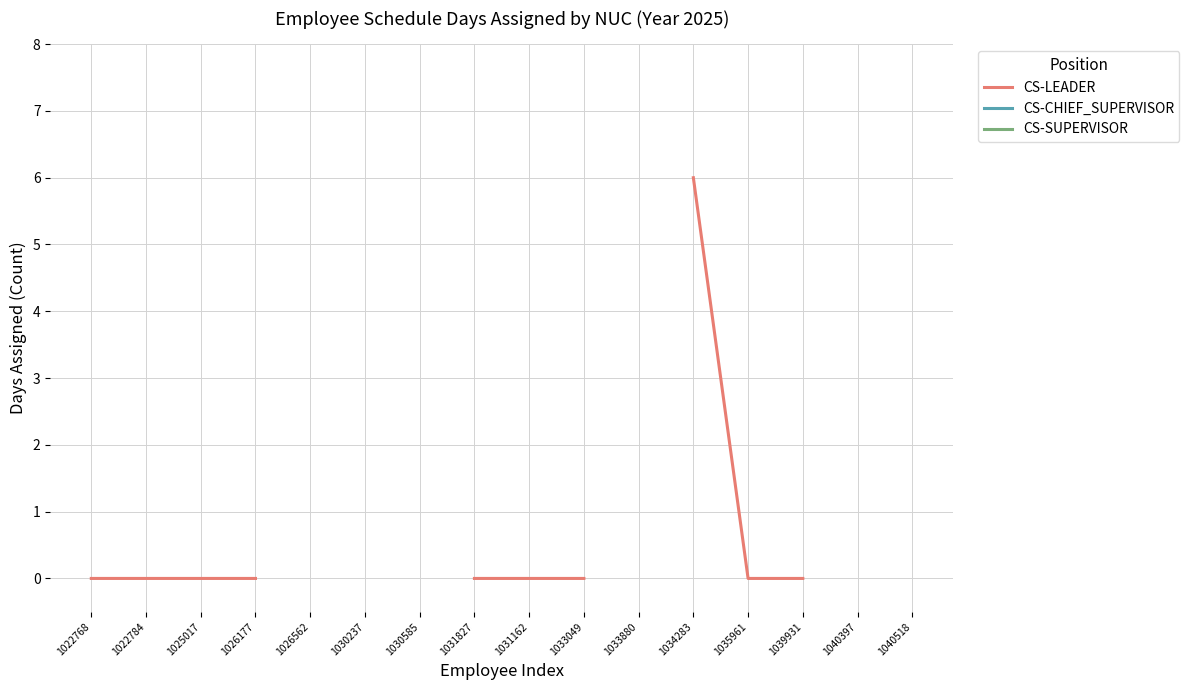

What position from the right is 1040518?

1